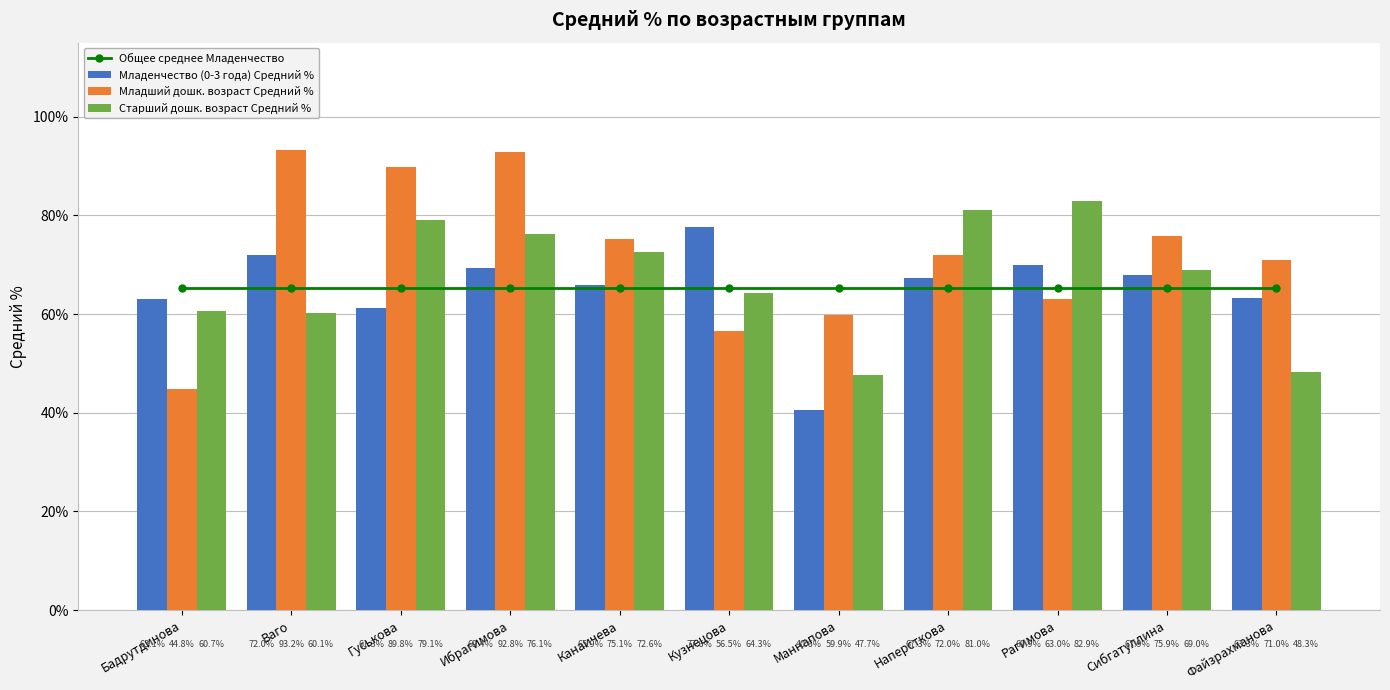

Which category has the lowest value across all series?

Маннапова